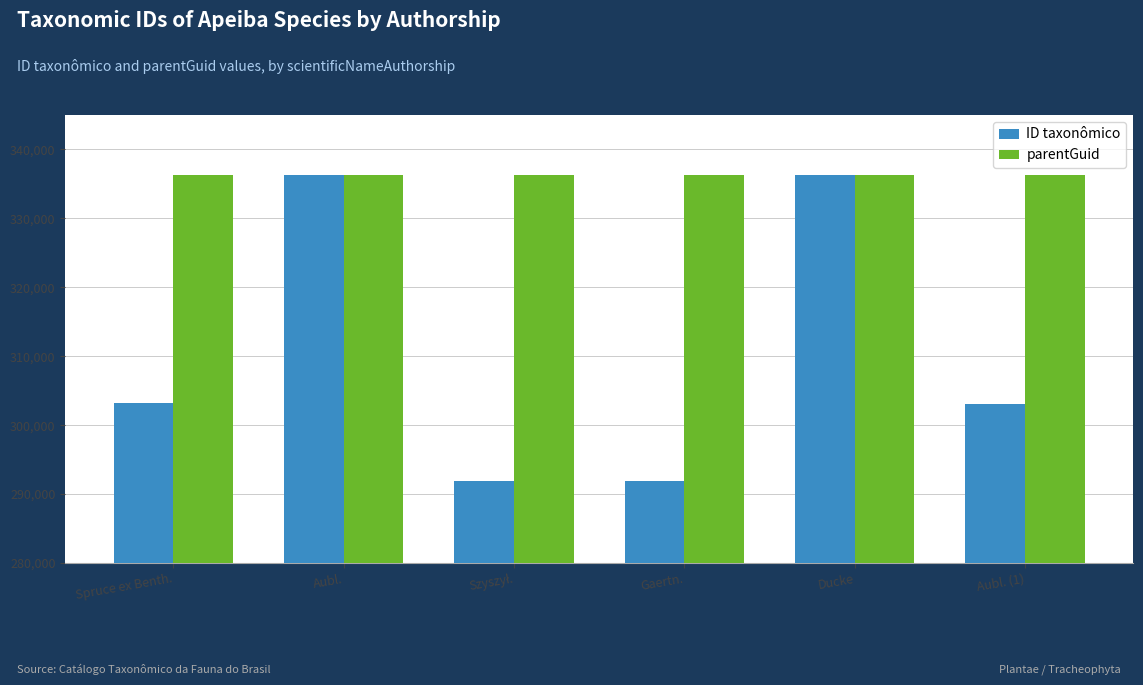

What are all the series names shown in the legend?

ID taxonômico, parentGuid